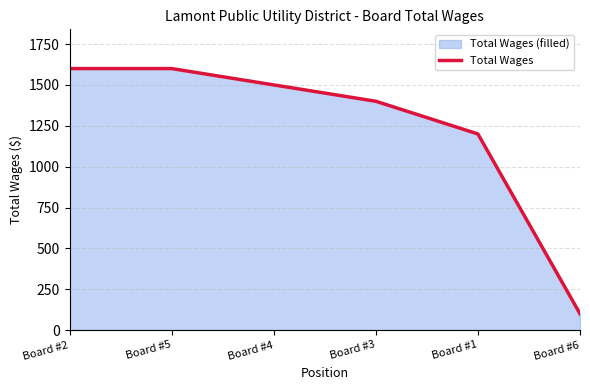

At which category does the chart reach its peak across all series?

Board #2